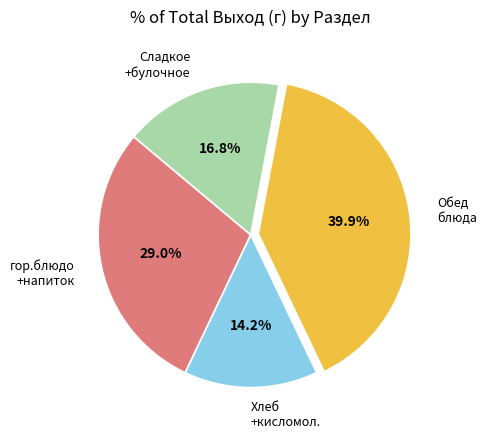

How much of the chart is everything except Обед блюда?

60.1%